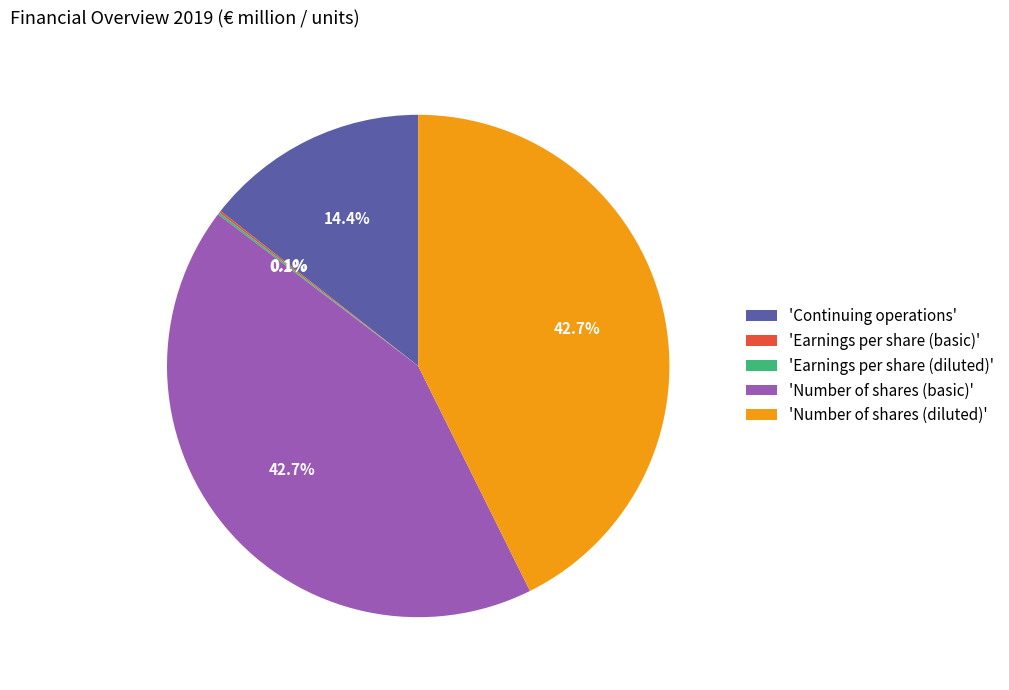

Does any single category account for the majority?

No